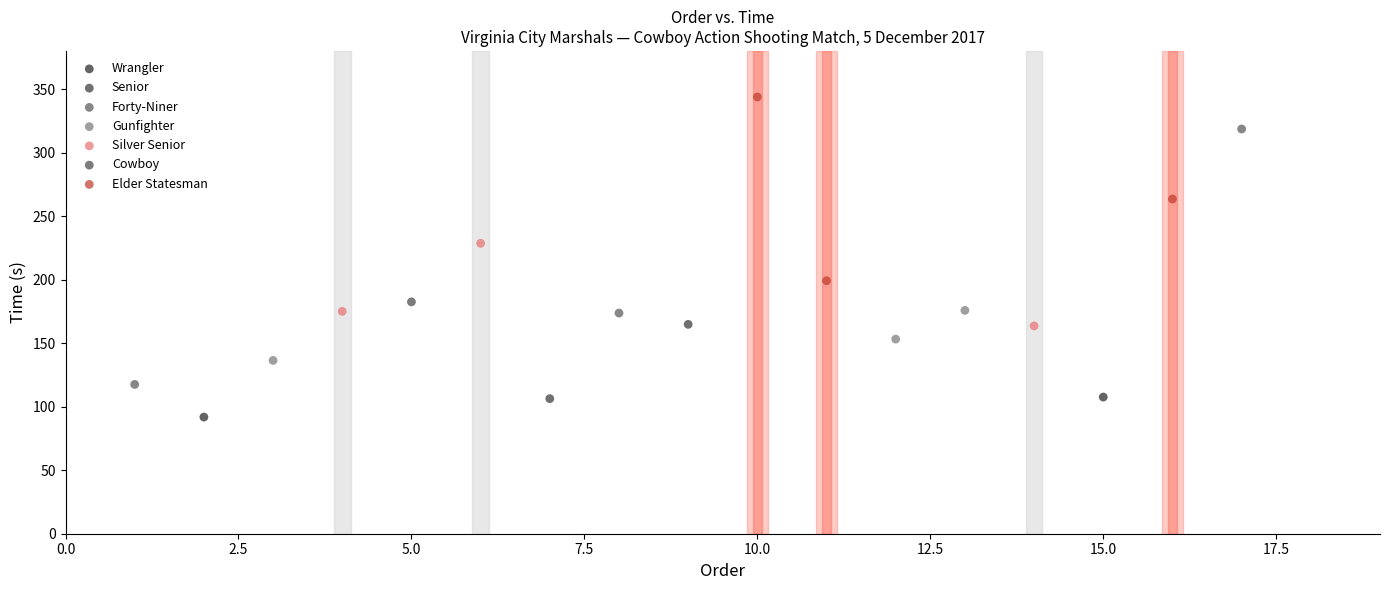

Which series reaches the minimum Y coordinate?

Wrangler